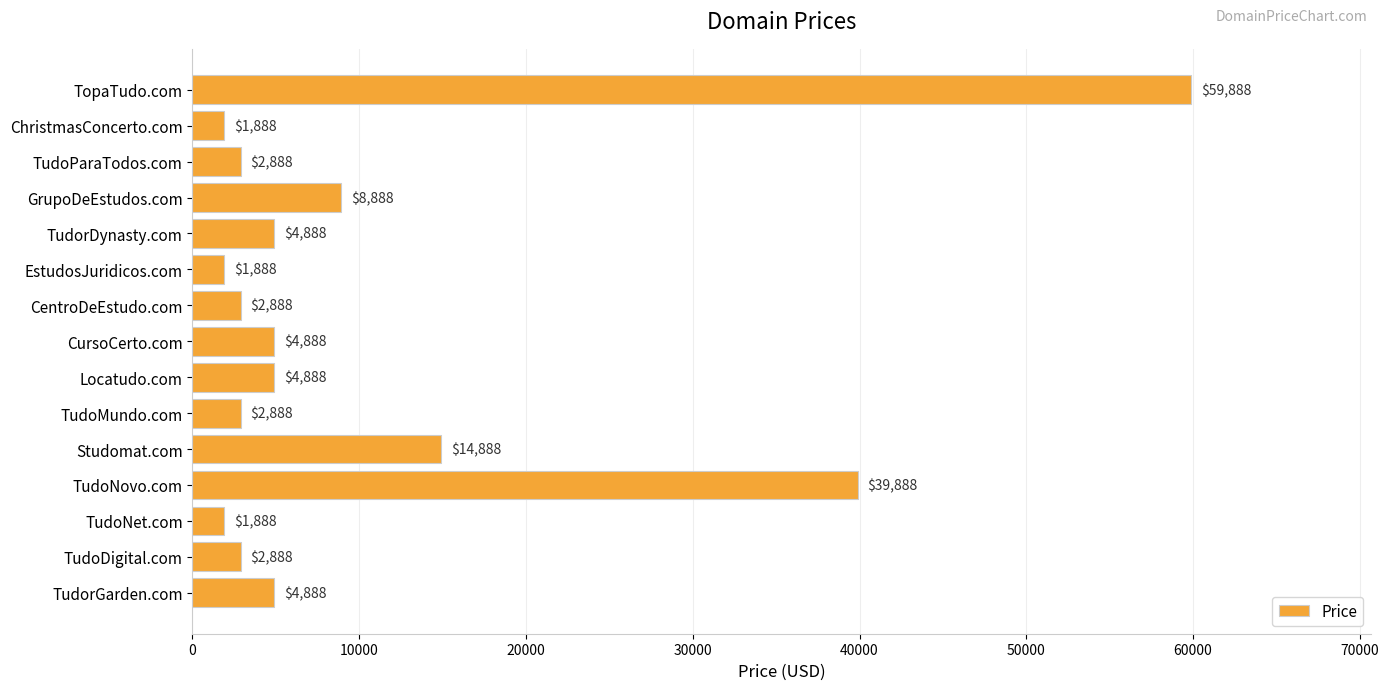

Where is the data nearest to the value 30888?

TudoNovo.com